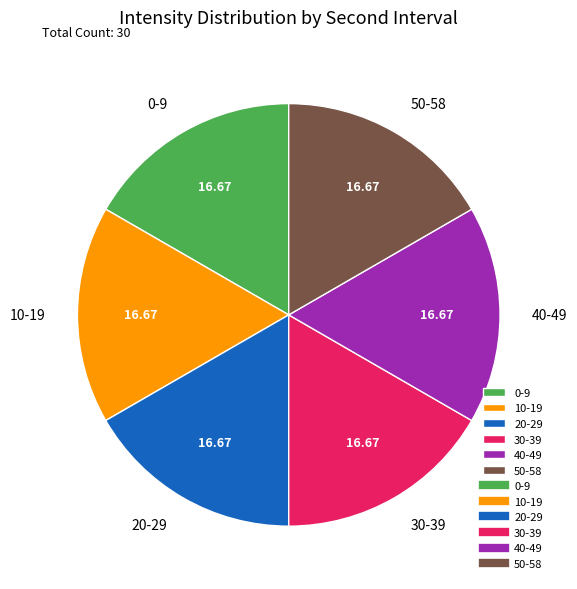

Approximately how many times larger is the value at 30-39 compared to 0-9?

1.0